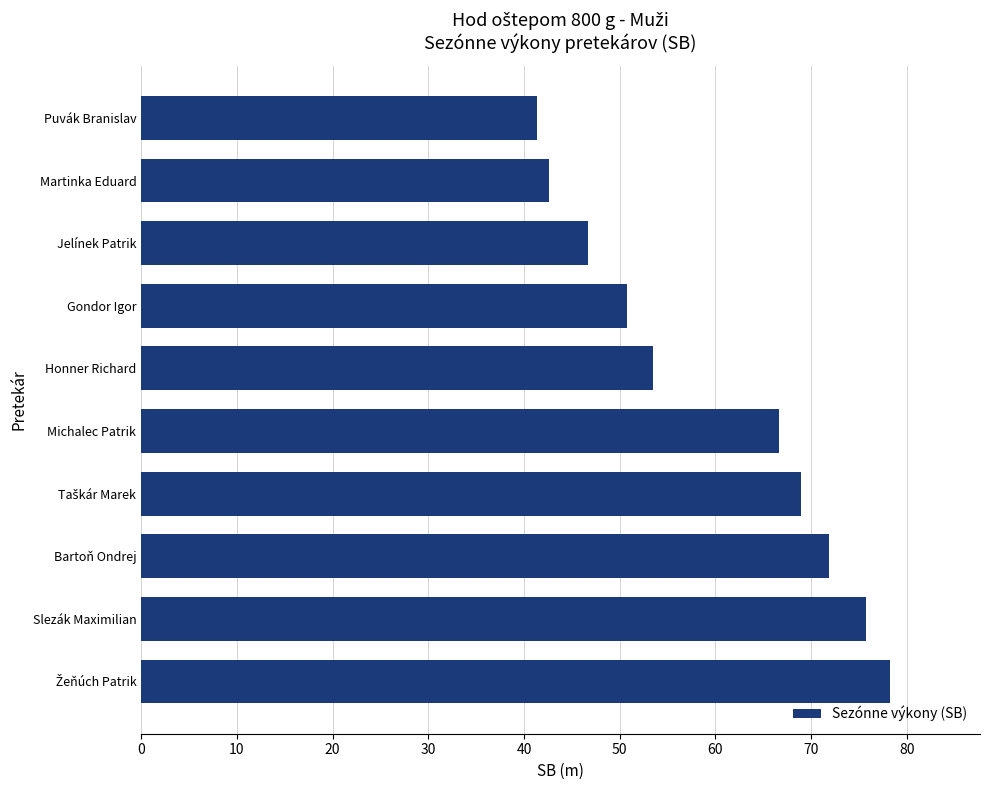

What value does the data have at Honner Richard?

53.5